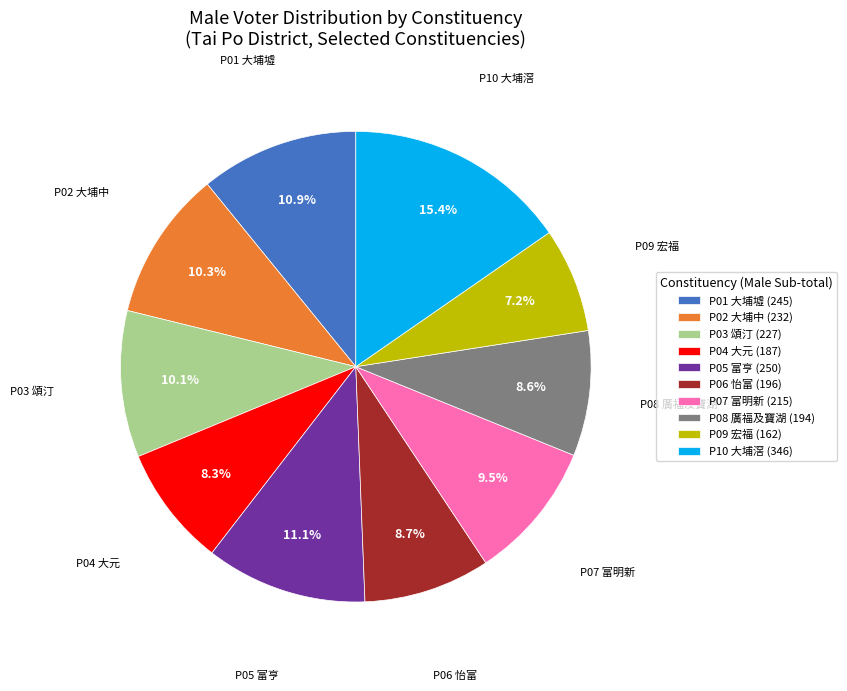

To the nearest percent, what is the difference between the largest and smallest slice percentages?

8%